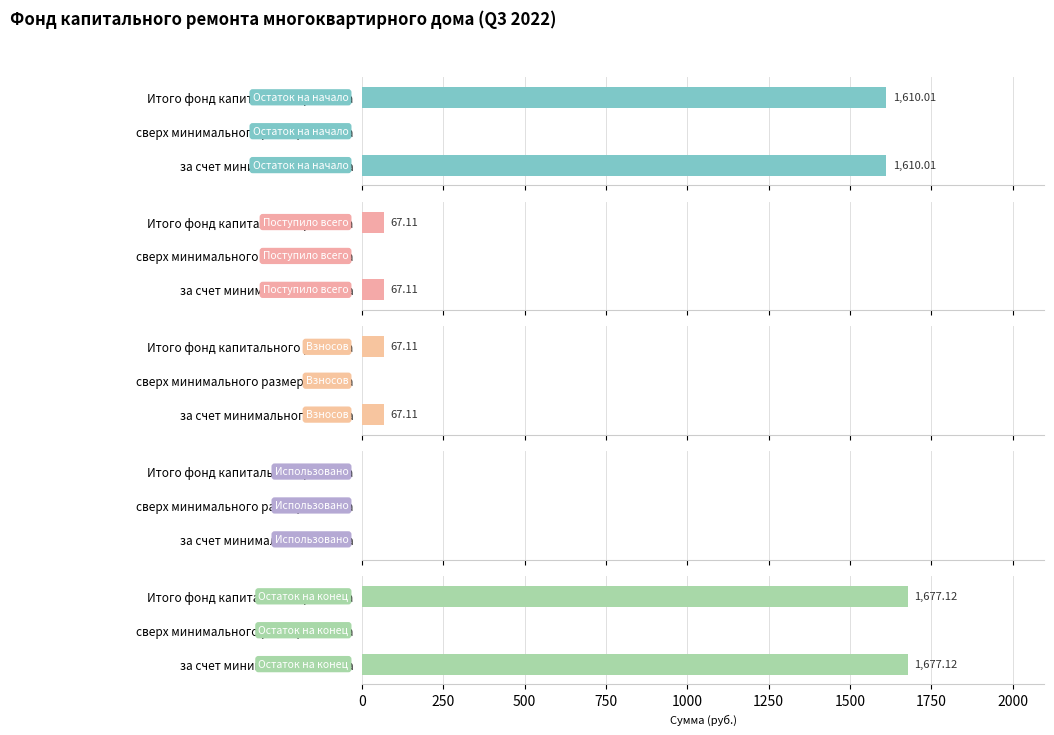

What is the sum of all Поступило всего values?

134.2